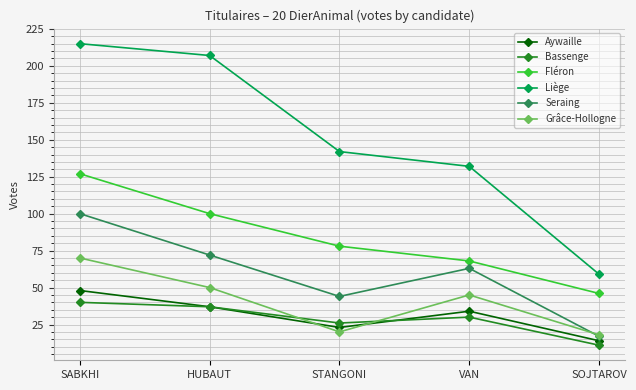

True or false: Fléron and Grâce-Hollogne intersect in this chart.

False